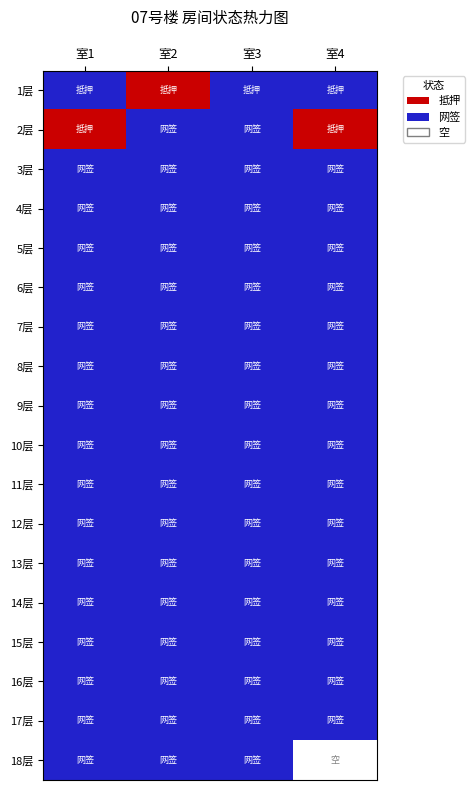

Which series has the largest range (max minus min)?

18层